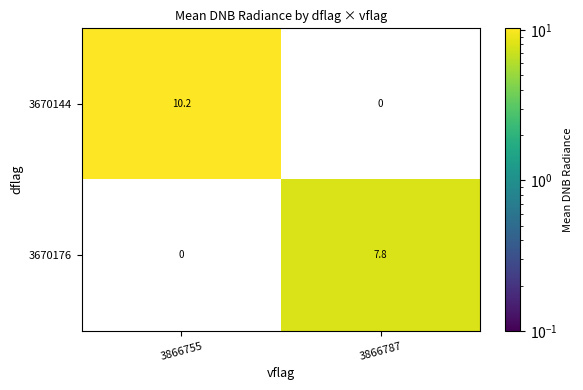

List the series in order of their overall mean, highest first.

3670144, 3670176